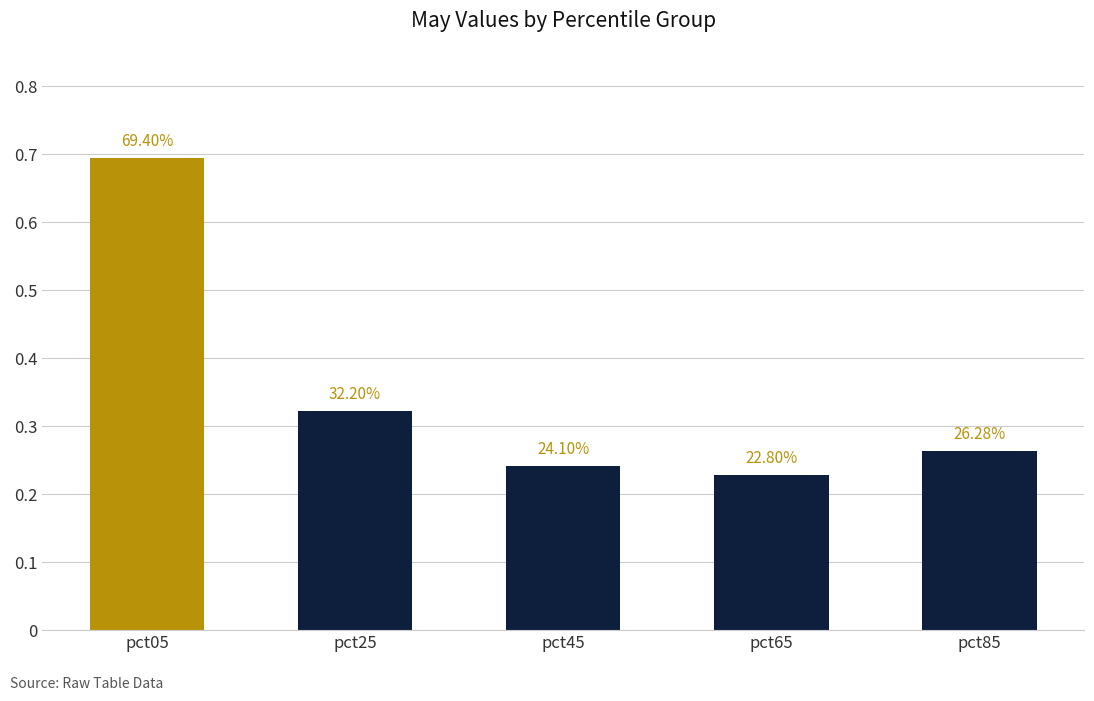

Reading left to right, what are all the values shown in this chart?

pct05=0.7	pct25=0.3	pct45=0.2	pct65=0.2	pct85=0.3